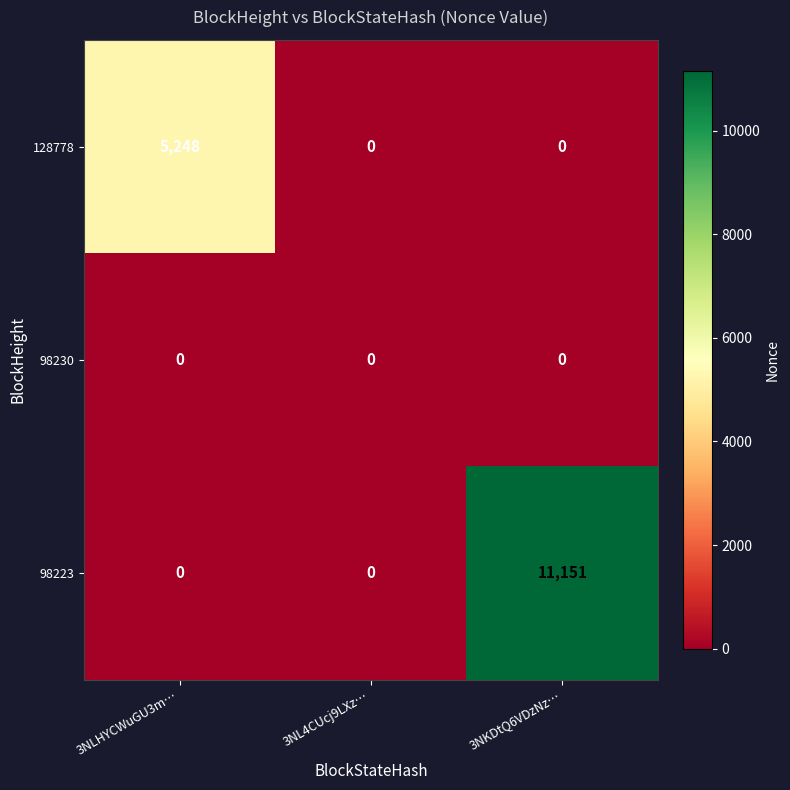

Reading right to left, transcribe all the data shown in this chart.

128778: 3NKDtQ6VDzNz…=0	3NL4CUcj9LXz…=0	3NLHYCWuGU3m…=5248
98230: 3NKDtQ6VDzNz…=0	3NL4CUcj9LXz…=0	3NLHYCWuGU3m…=0
98223: 3NKDtQ6VDzNz…=11151	3NL4CUcj9LXz…=0	3NLHYCWuGU3m…=0